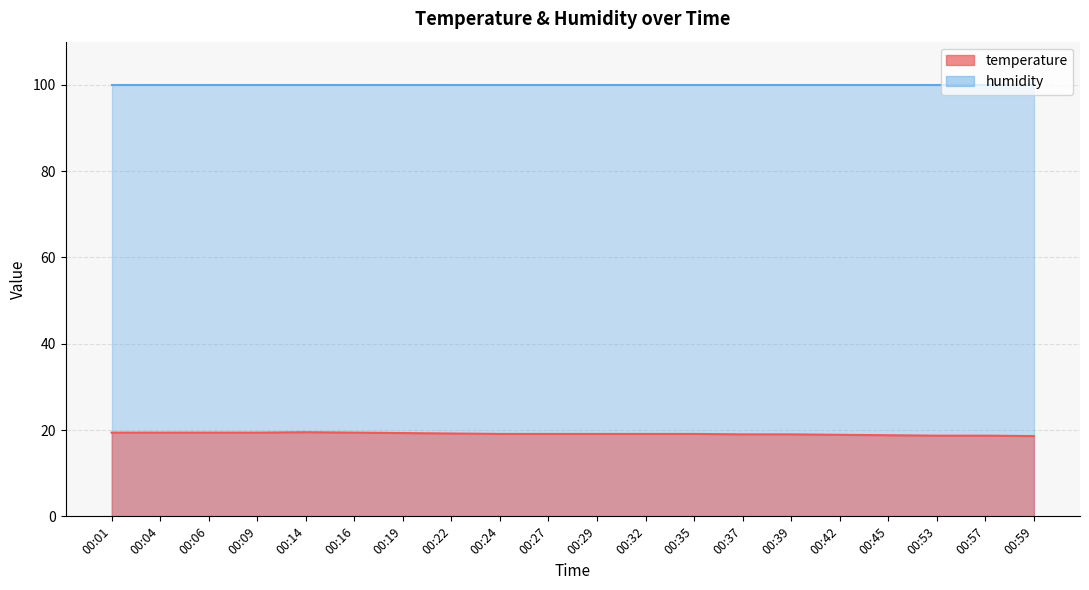

How many values are below 19?

5